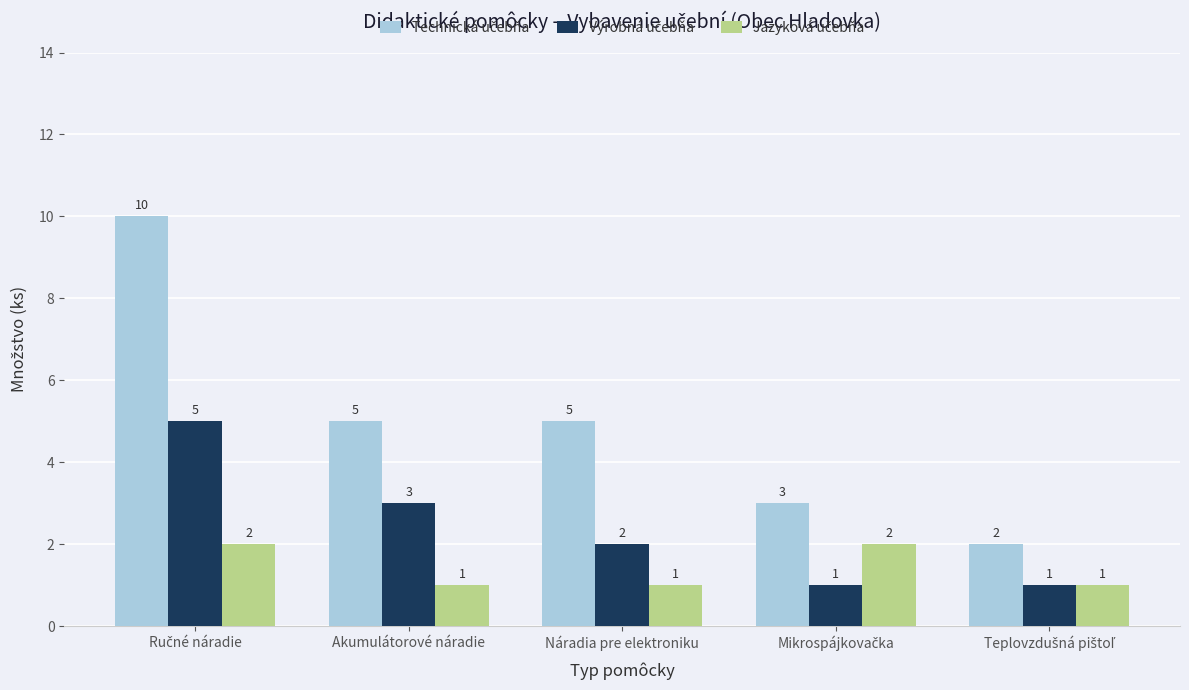

What is the greatest value displayed?

10